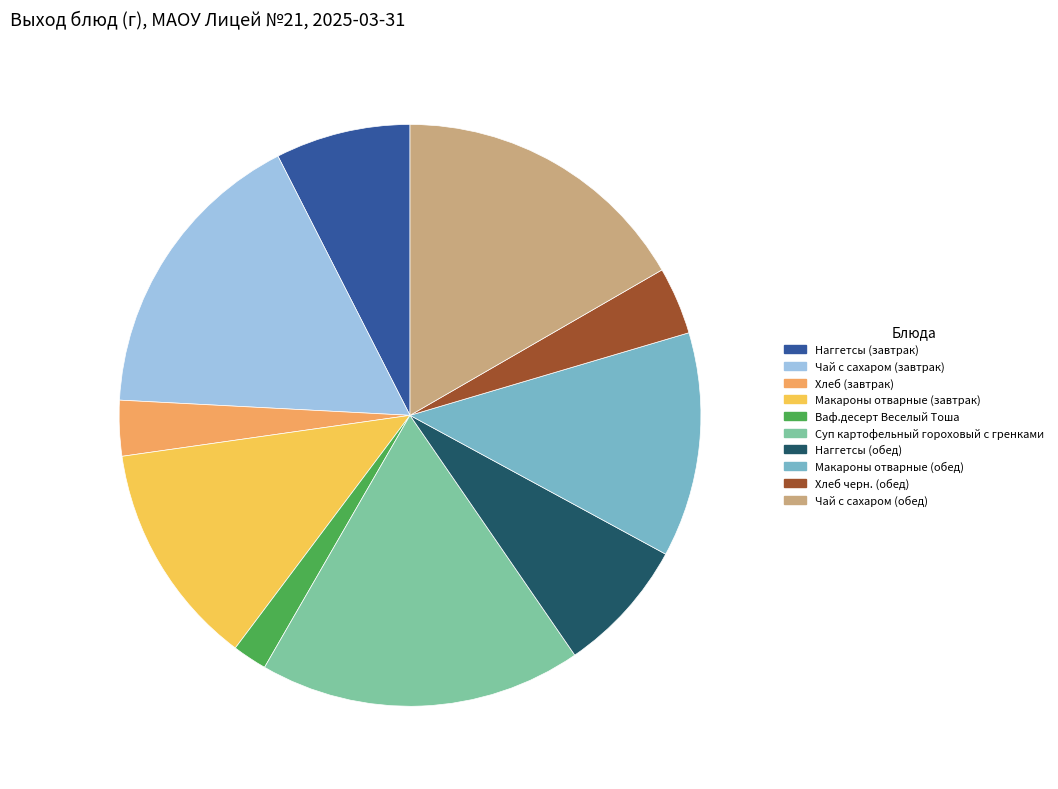

What is the ratio of the value at Чай с сахаром (завтрак) to the value at Хлеб черн. (обед)?

4.4